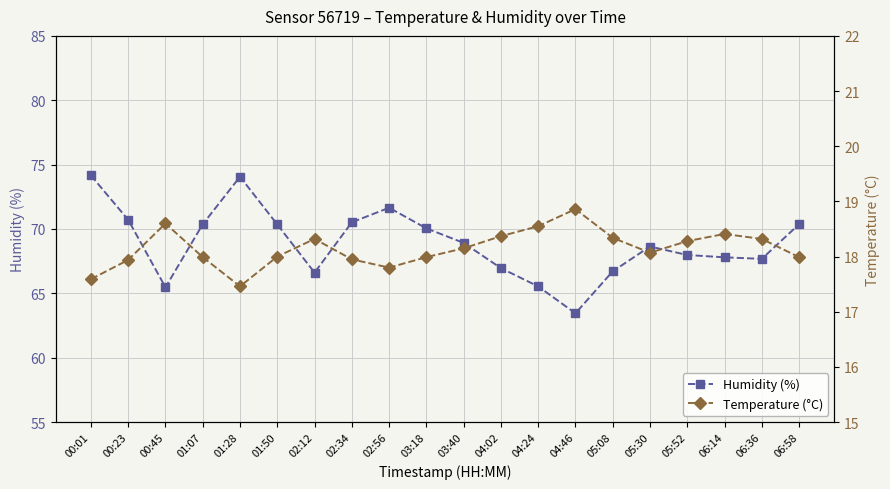

True or false: Temperature (°C) has more than 1 interior local peaks.

True